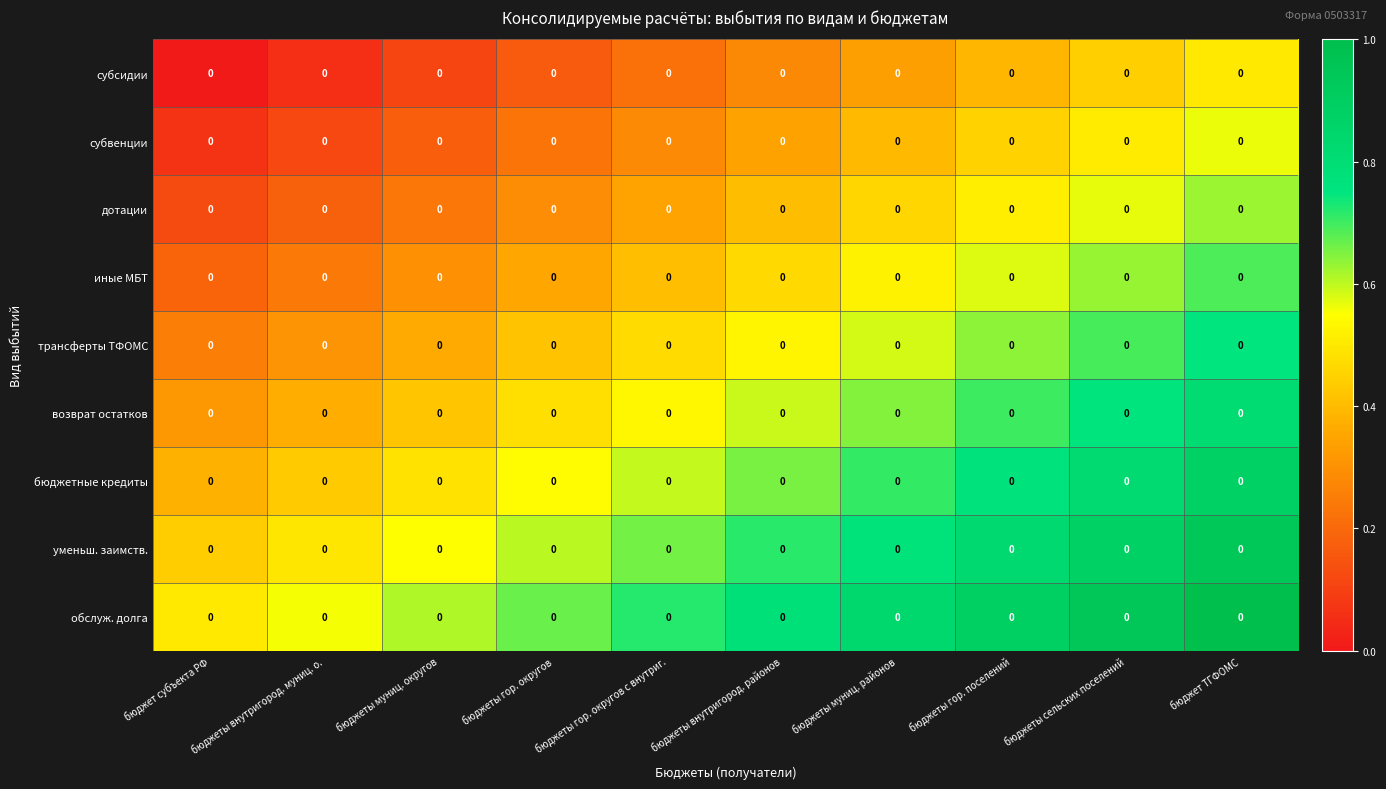

What is the sum of the дотации values at бюджеты гор. поселений and бюджеты сельских поселений?

1.1